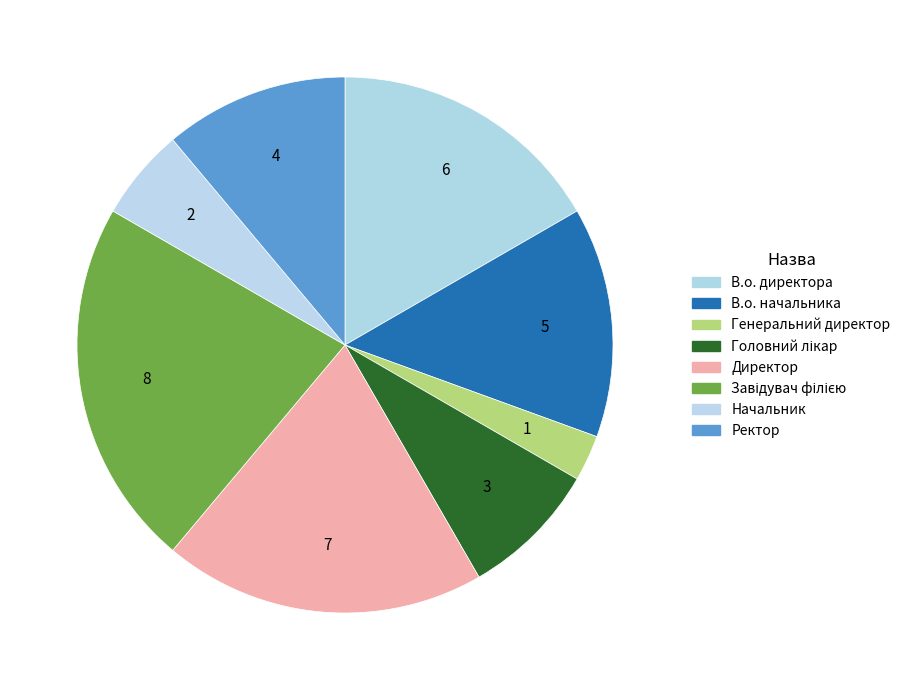

True or false: Начальник accounts for 19% of the total.

False